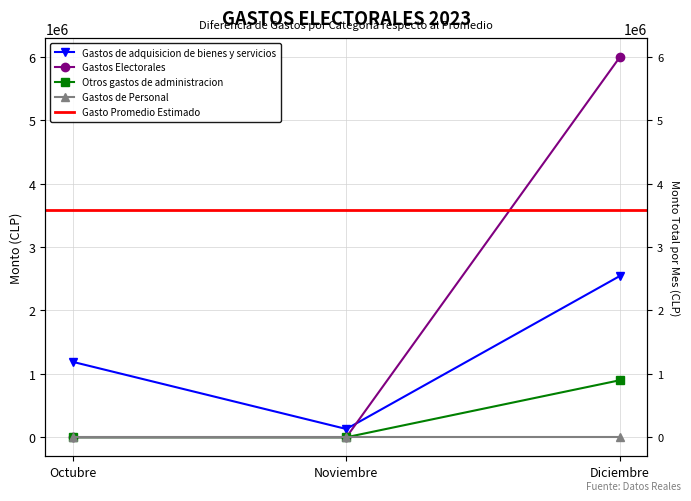

What is the difference between the second highest and minimum values in the Gastos de adquisicion de bienes y servicios series?

1059502